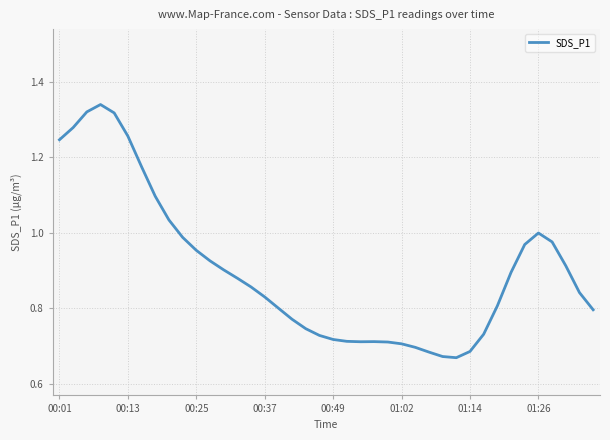

Does the chart display data point markers on the line(s)?

No